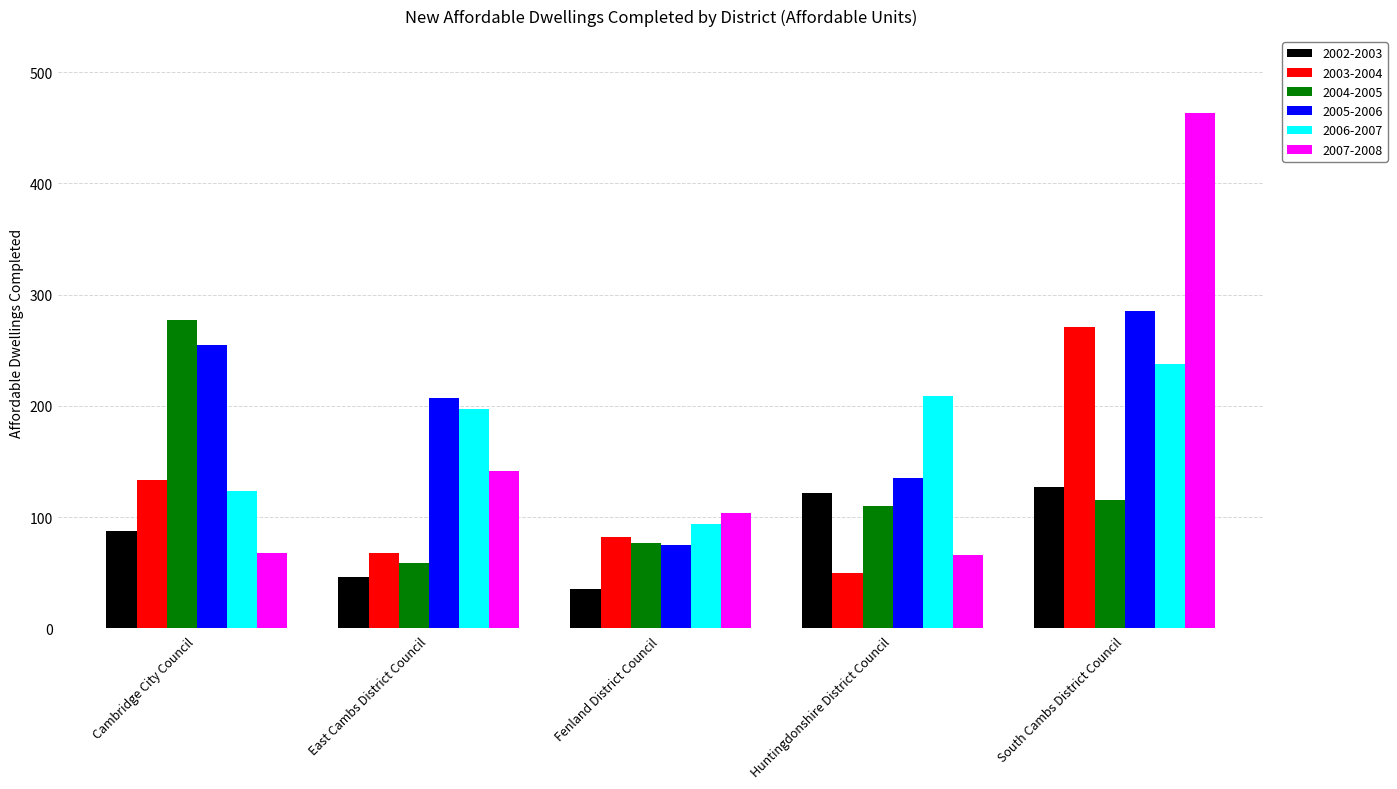

Where is 2005-2006 nearest to the value 180?

East Cambs District Council